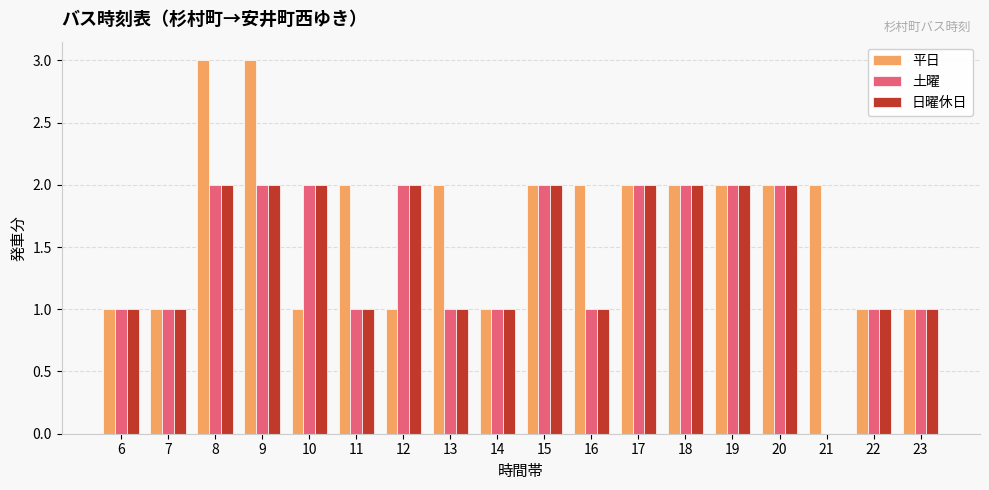

What is the total value across all series at 8?

7